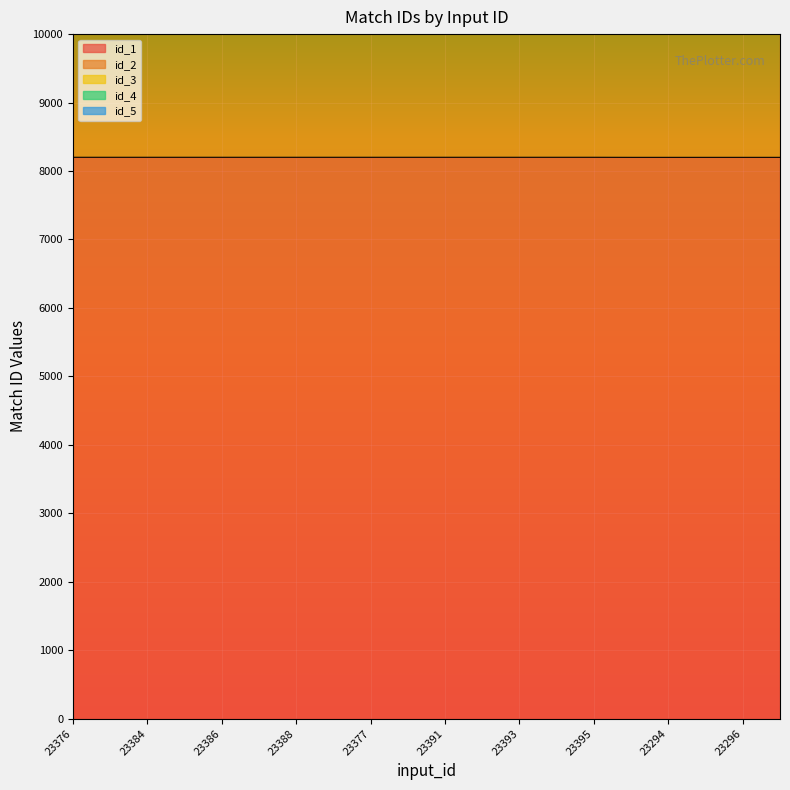

What is the highest value of the id_1 series?

8200.6